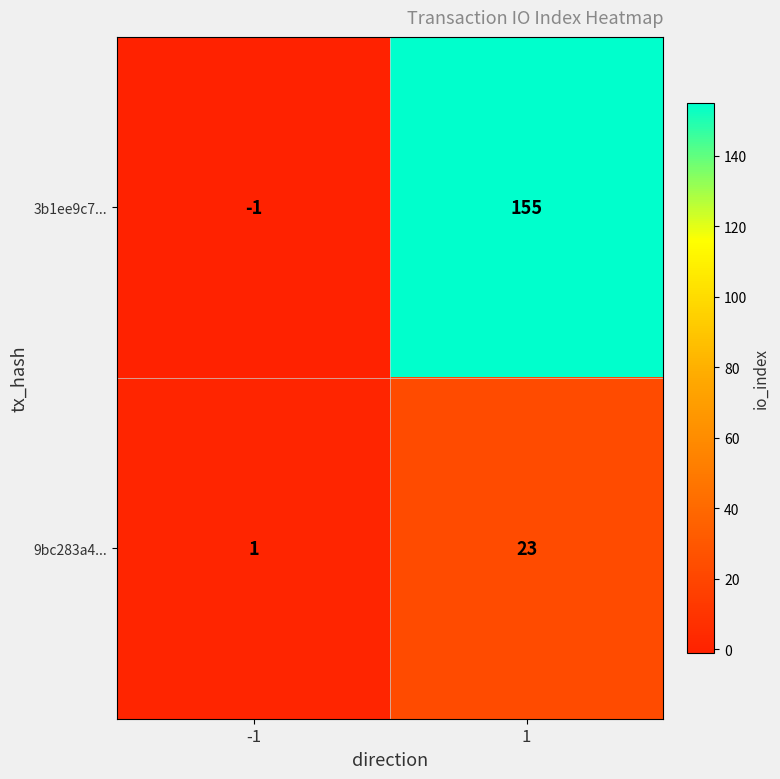

At 1, list the series in order from largest to smallest.

3b1ee9c7..., 9bc283a4...